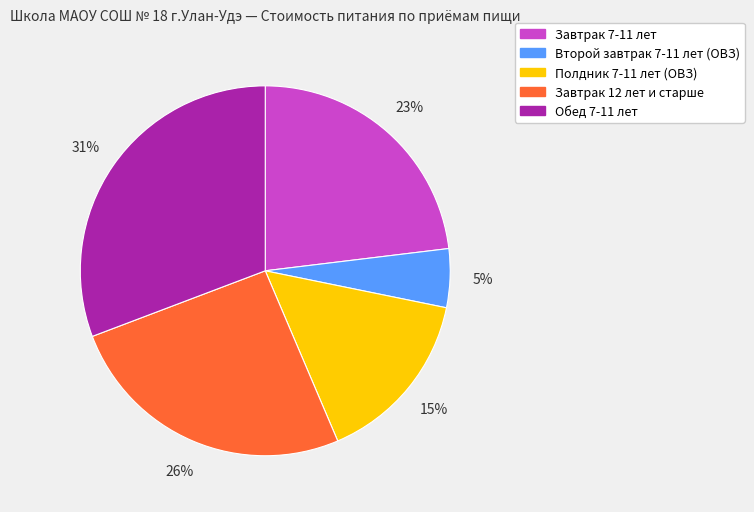

Is the sum of Полдник 7-11 лет (ОВЗ) and Завтрак 12 лет и старше greater than half?

No